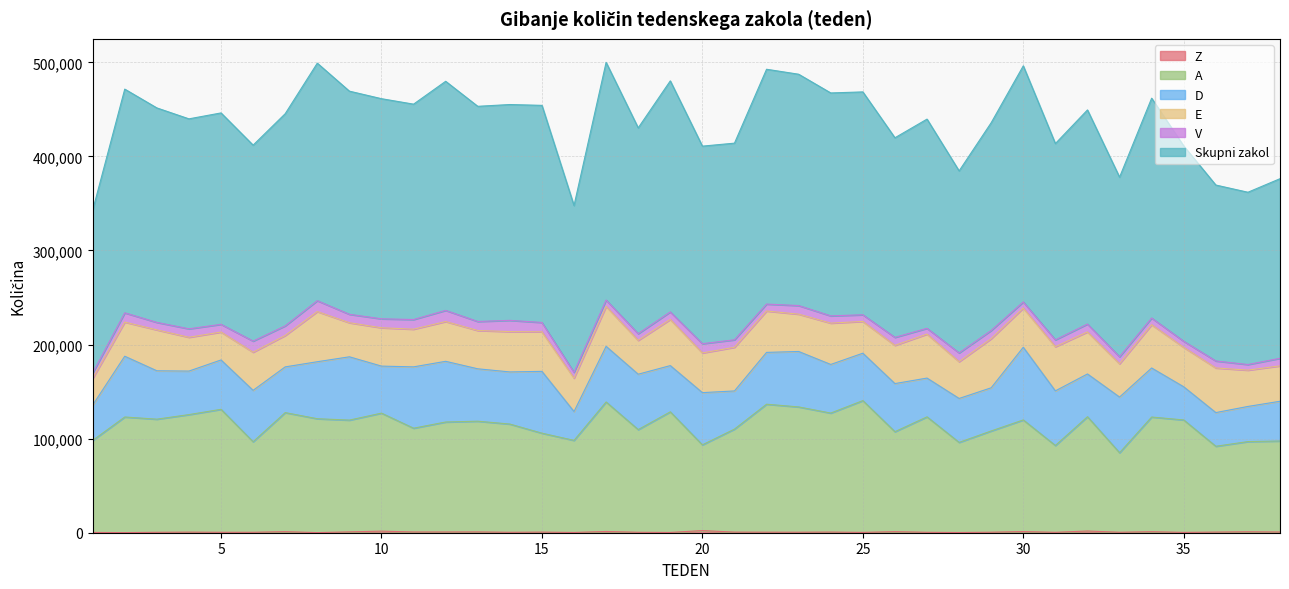

Where does the Z series first go above 631?

7